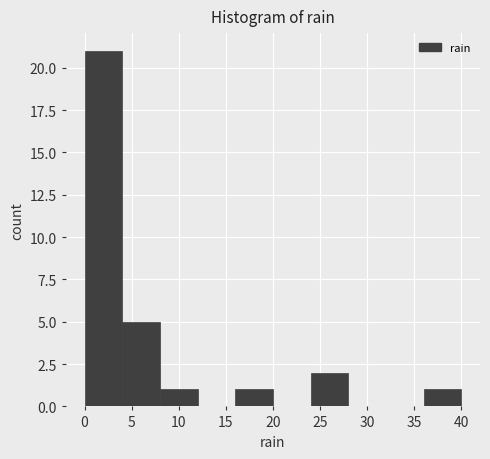

Over which range of the x-axis is the bar tallest?

0 to 4